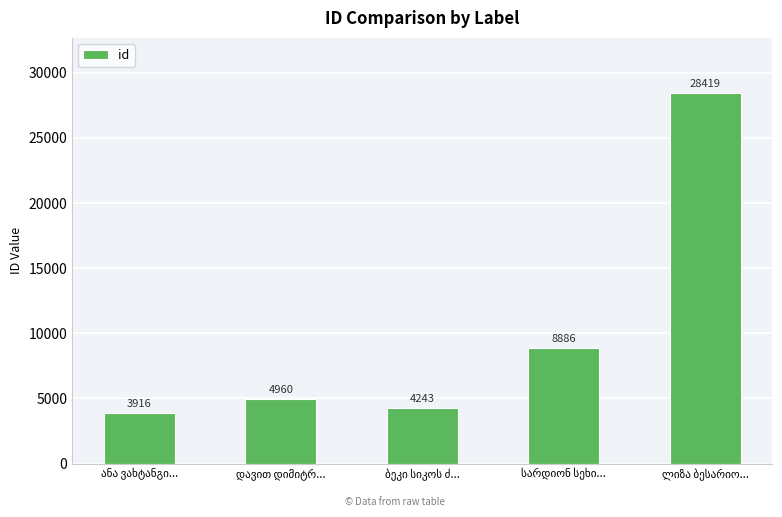

What is the average value?

10085